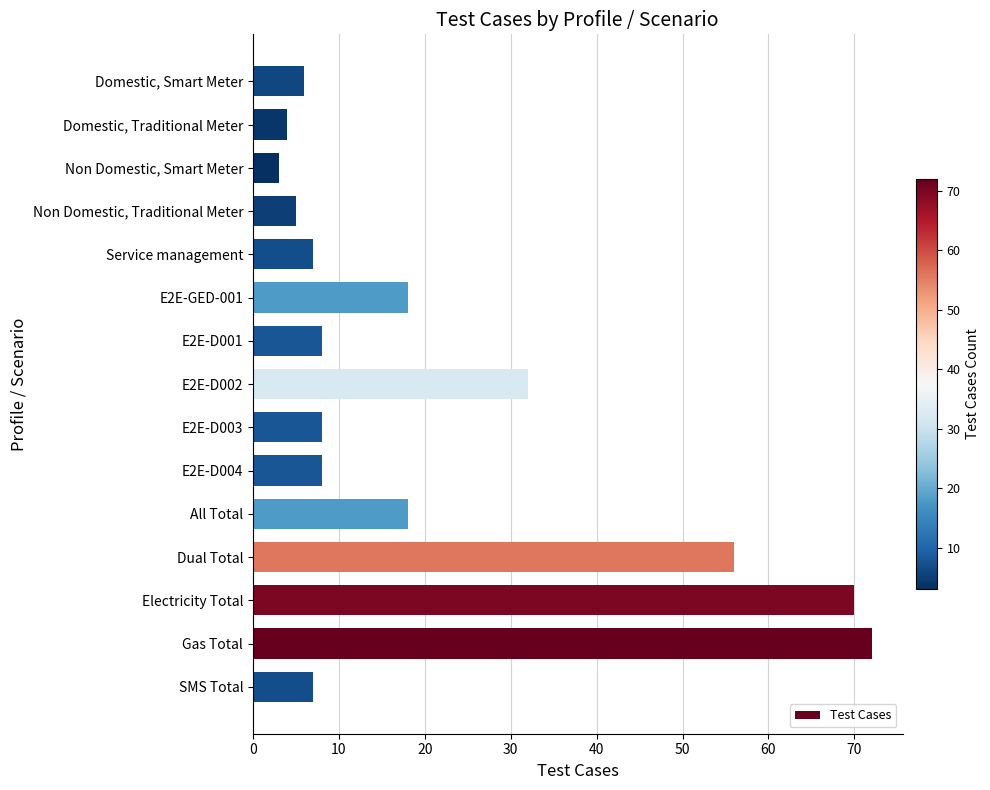

Reading top to bottom, what are all the values shown in this chart?

Domestic, Smart Meter=6	Domestic, Traditional Meter=4	Non Domestic, Smart Meter=3	Non Domestic, Traditional Meter=5	Service management=7	E2E-GED-001=18	E2E-D001=8	E2E-D002=32	E2E-D003=8	E2E-D004=8	All Total=18	Dual Total=56	Electricity Total=70	Gas Total=72	SMS Total=7